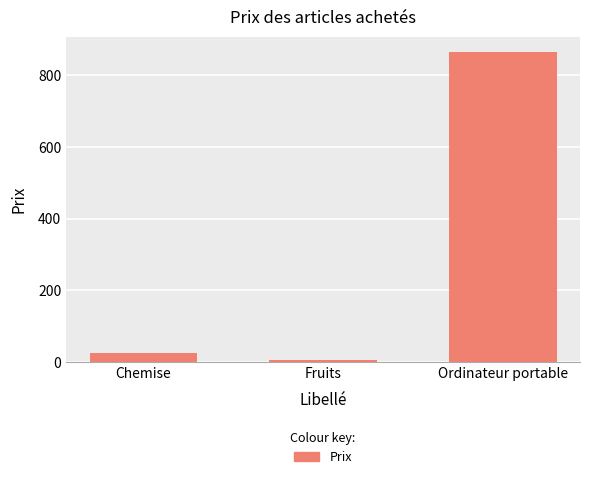

What is the average value?

298.6